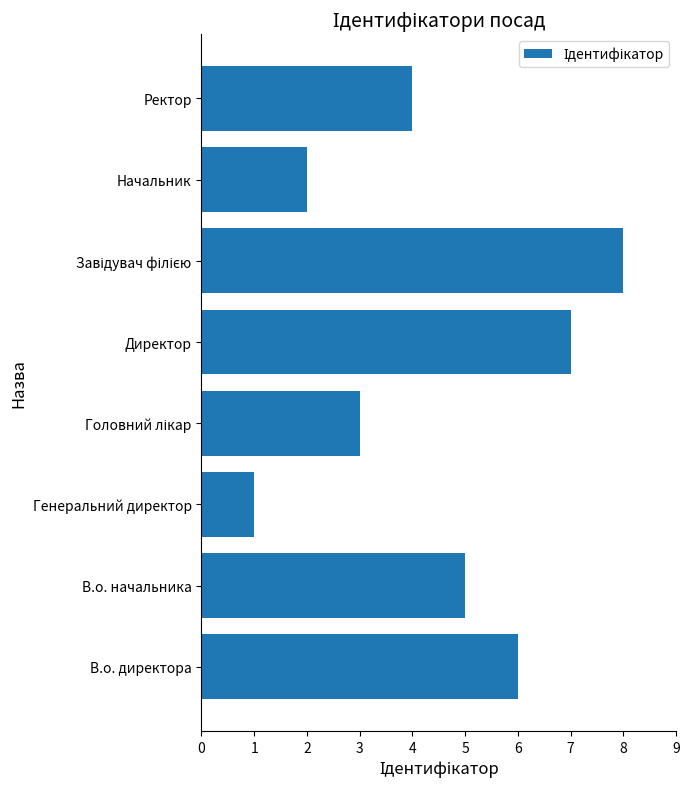

What is the ratio of the value at Начальник to the value at Директор?

0.3